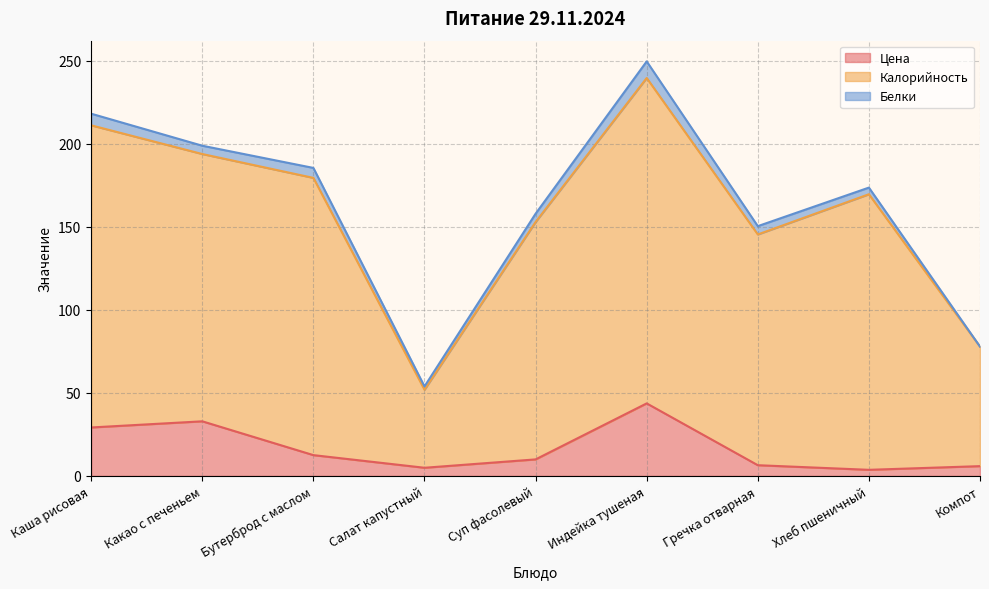

How many lines are shown in the chart?

3